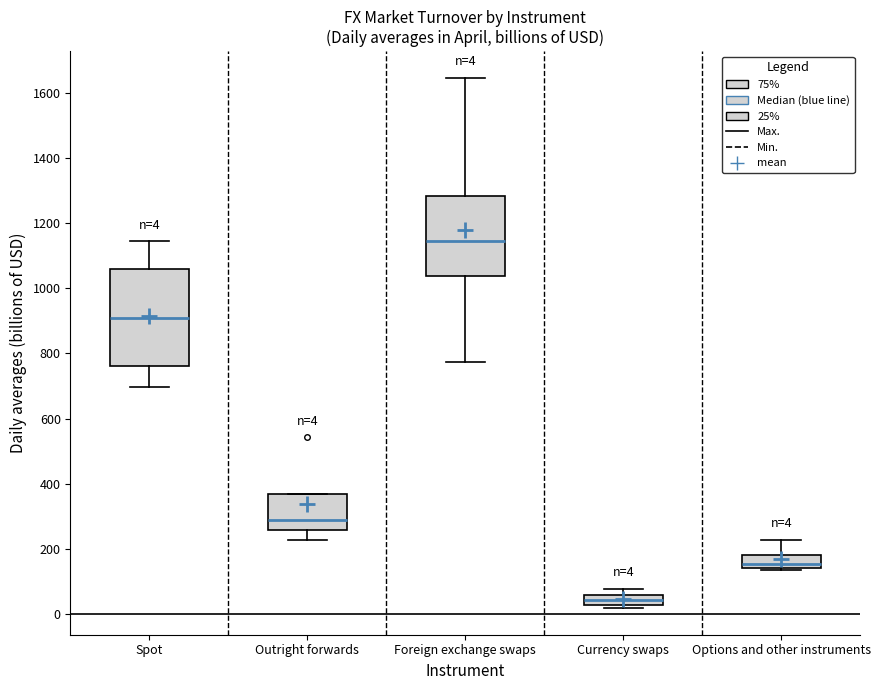

Comparing the boxes themselves (not the whiskers), which one is the tallest?

Spot